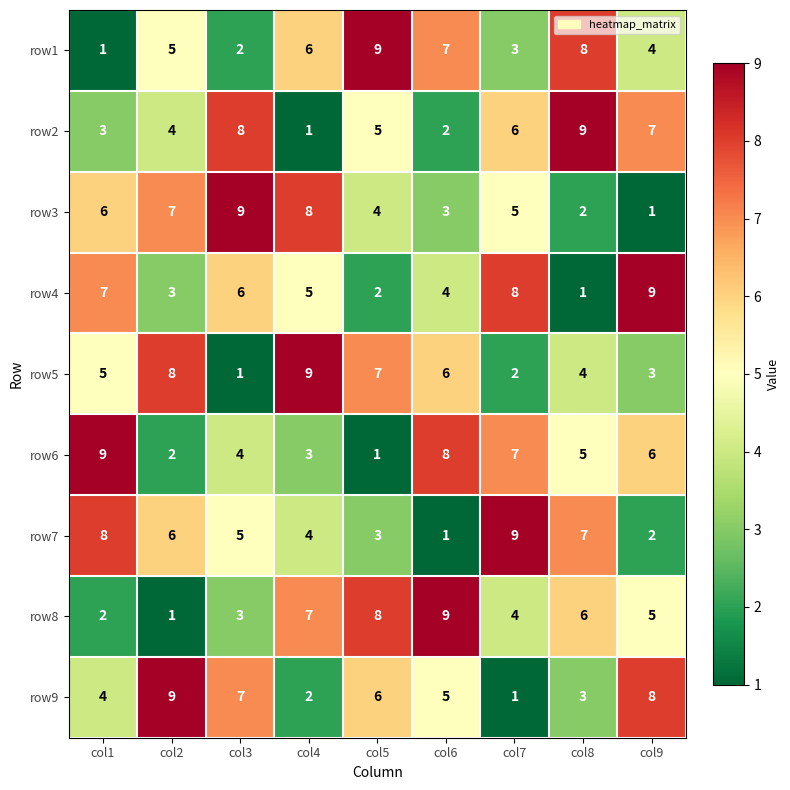

What is the sum of the row9 values at col7 and col8?

4